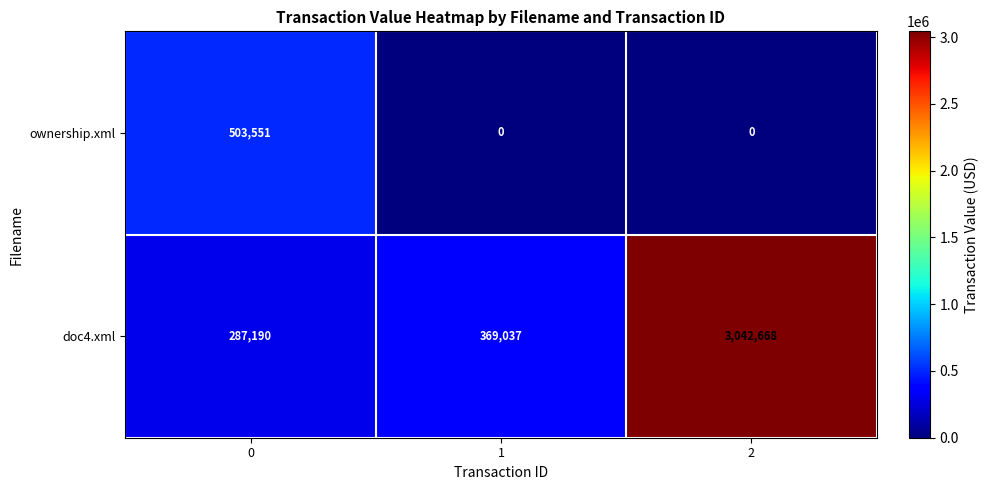

What is the approximate value of doc4.xml at 1?

369037